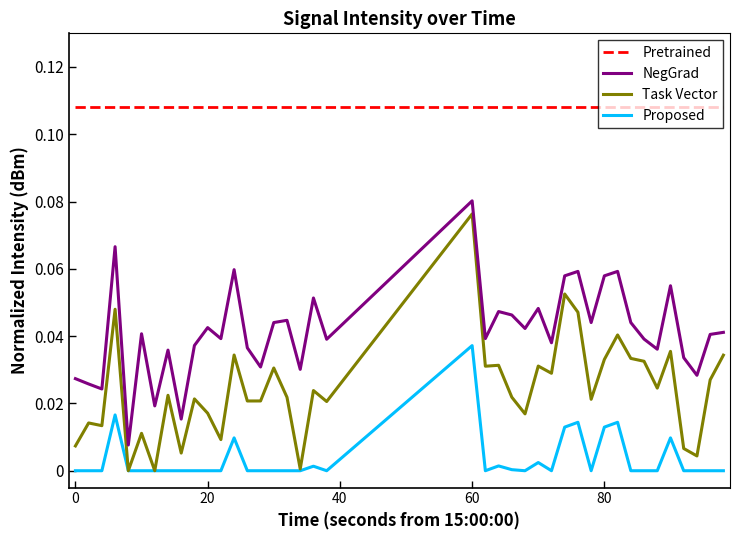

True or false: Pretrained and Task Vector intersect in this chart.

False